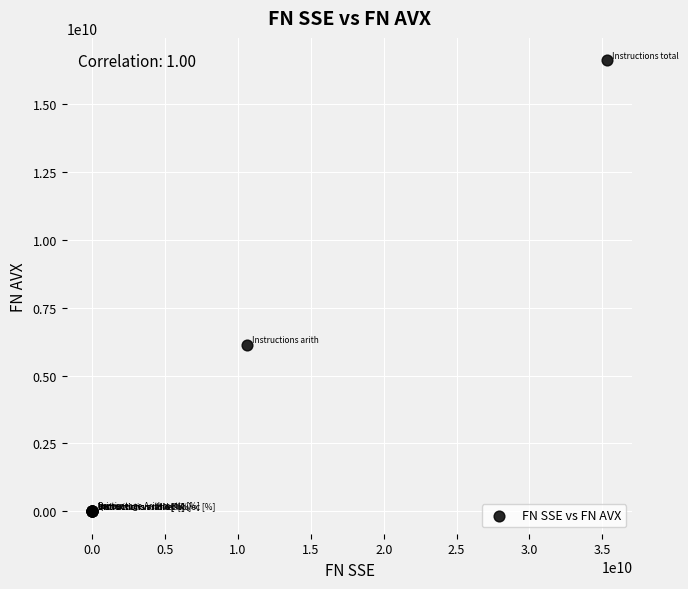

What Y value in the scatter plot is closest to 8311120000?

6125057130.0